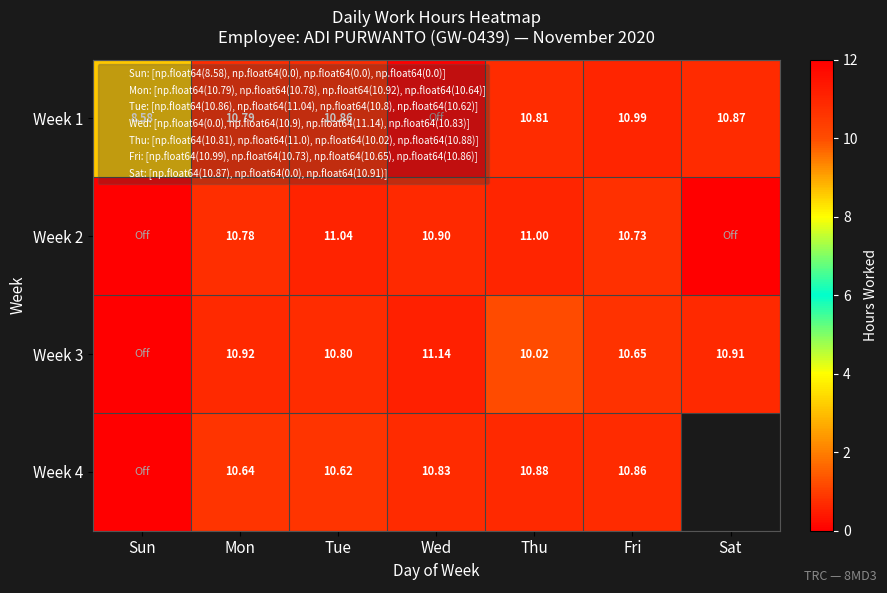

At which category is the sum across all series the highest?

Tue